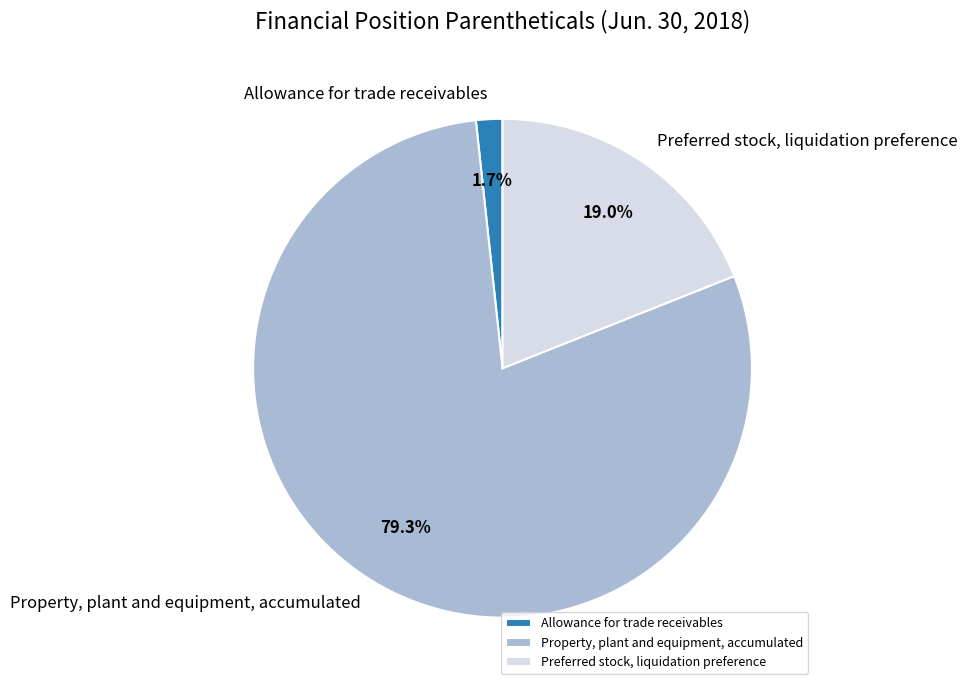

What percentage is the Preferred stock, liquidation preference slice, to the nearest percent?

19%